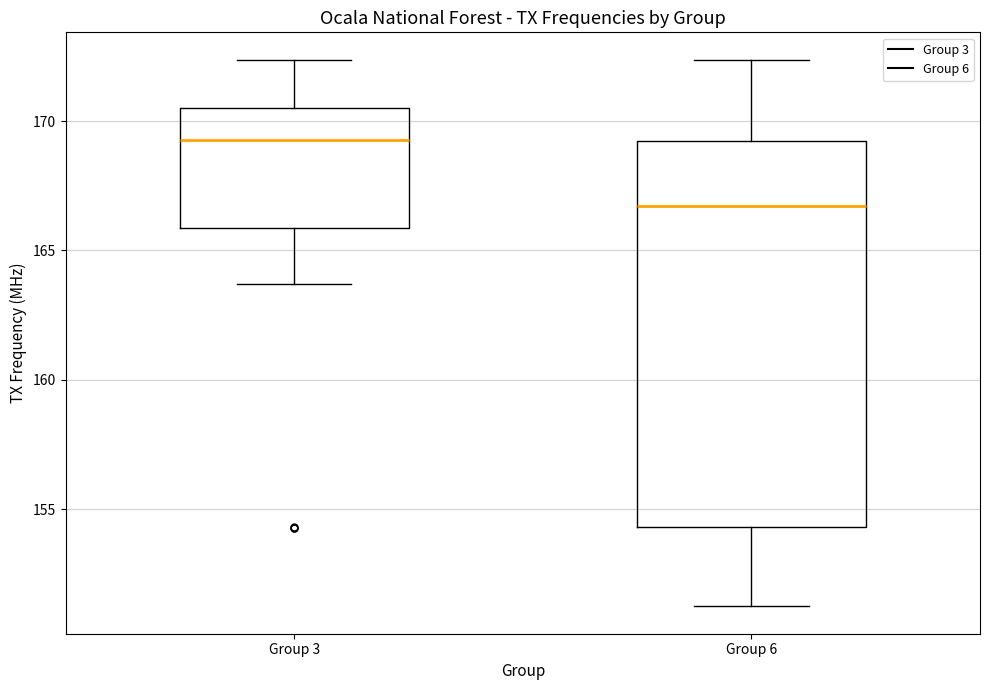

Where does the upper whisker of the box for Group 3 end on the y-axis? The values are not printed on the chart, so give them approximately, as read against the axis.

172.5